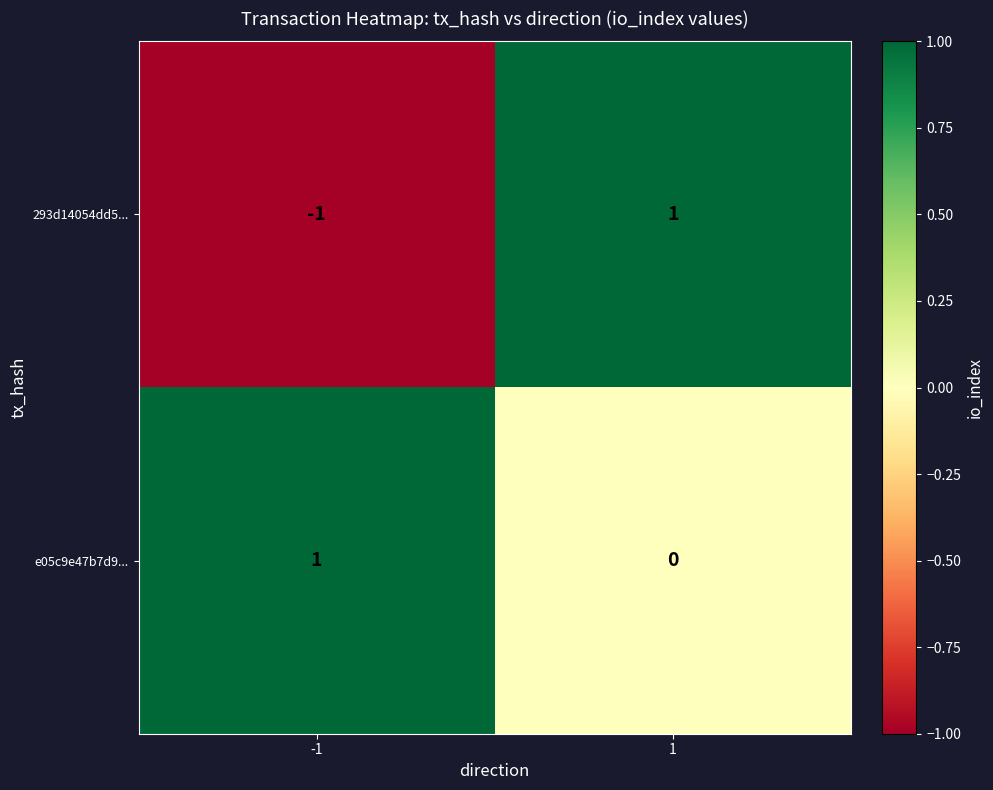

Between -1 and 1, which series saw the biggest shift?

293d14054dd5...